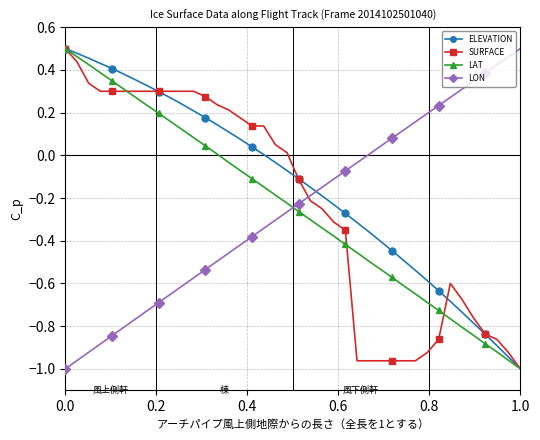

How many distinct data groups are displayed?

4